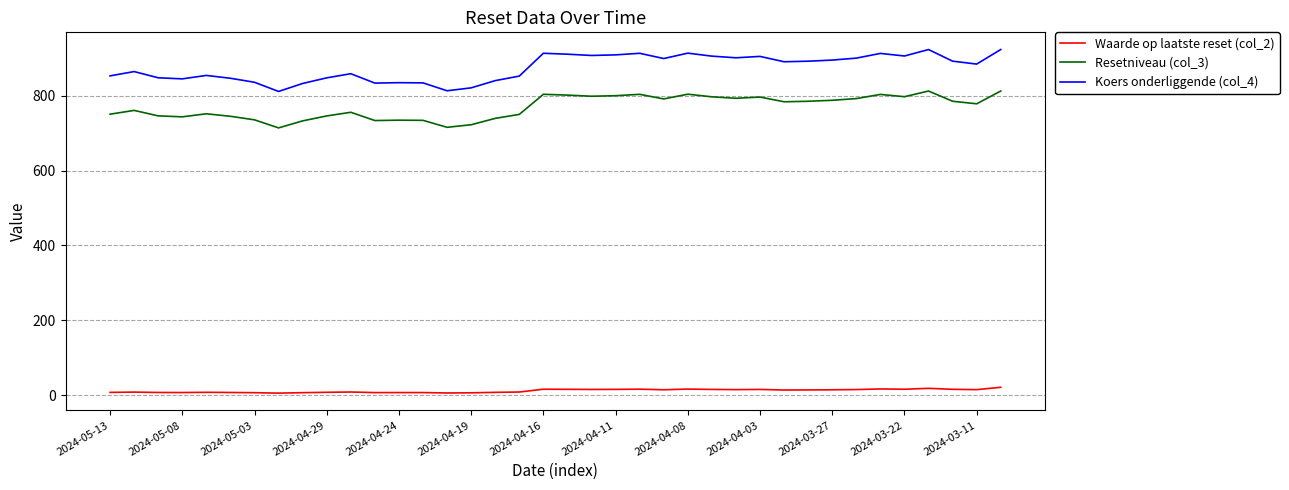

True or false: Waarde op laatste reset (col_2) and Koers onderliggende (col_4) intersect in this chart.

False